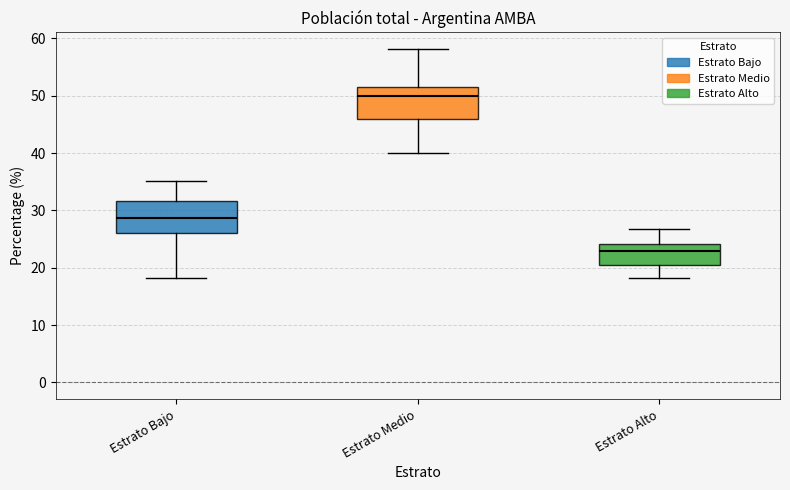

Reading left to right, transcribe this box plot: for each box, give where its median line is, the range the box spans, and where its two whiskers end, as read against the y-axis. The values are not printed on the chart, so give them approximately, as read against the axis.

Estrato Bajo: median 29, box 26 to 32, whiskers 18 to 35
Estrato Medio: median 50, box 46 to 51, whiskers 40 to 58
Estrato Alto: median 23, box 20 to 24, whiskers 18 to 27